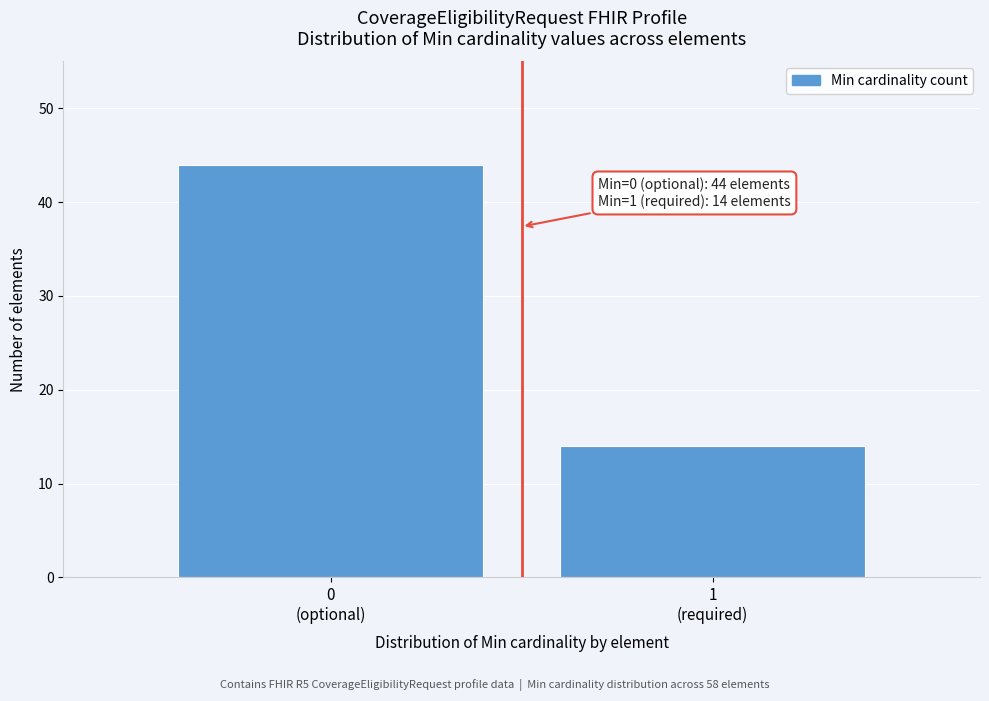

Reading left to right, what are all the values shown in this chart?

44	14